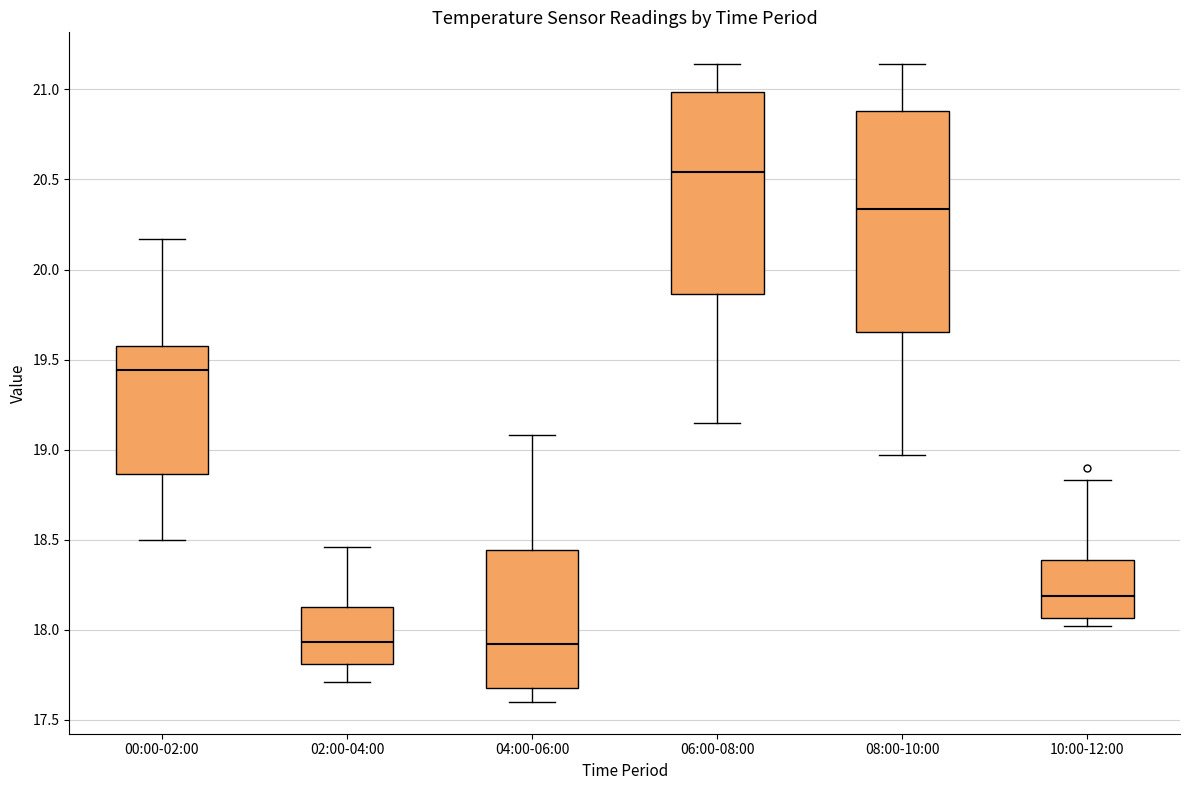

Where does the lower whisker of the box for 02:00-04:00 end on the y-axis? The values are not printed on the chart, so give them approximately, as read against the axis.

17.70